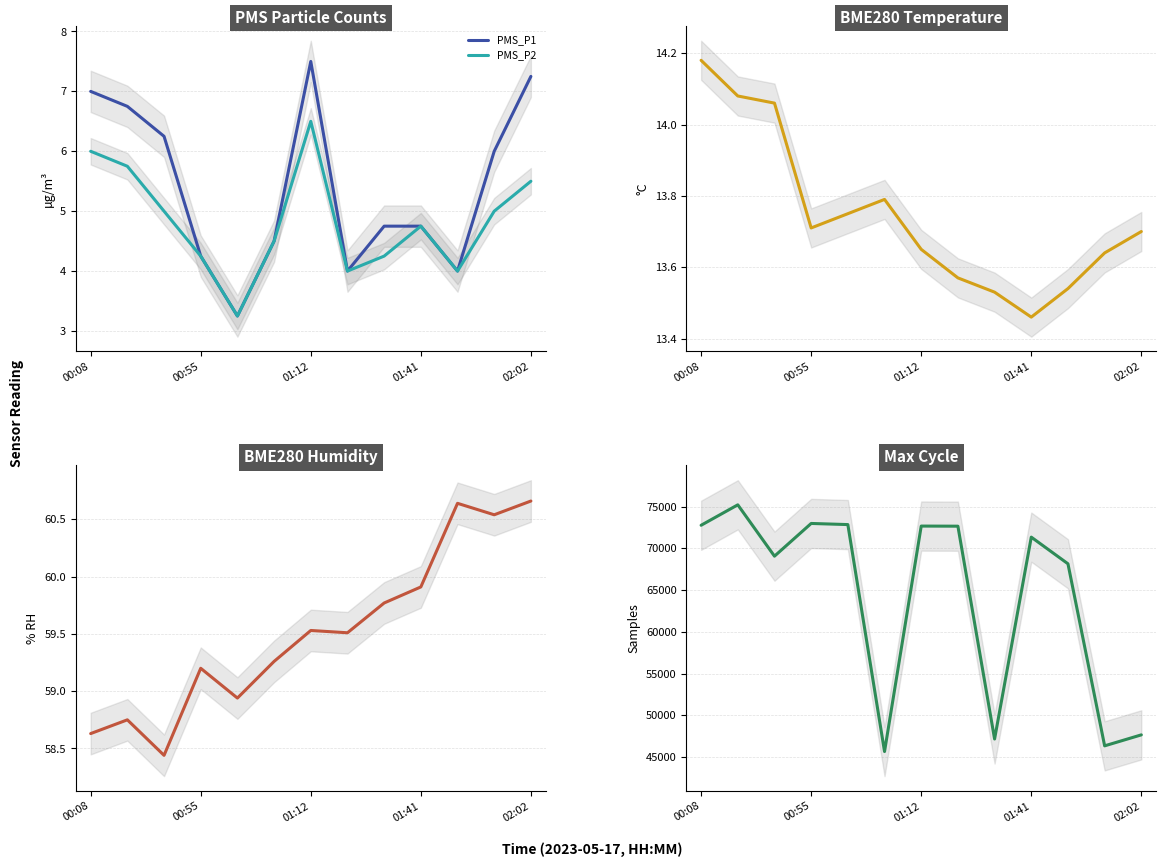

Is it true that Max_cycle equals 45652.0 at 5?

True